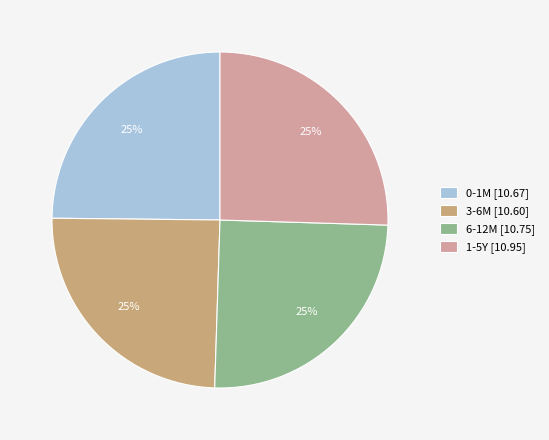

To the nearest percent, what is the combined percentage of 1-5Y and 3-6M?

50%